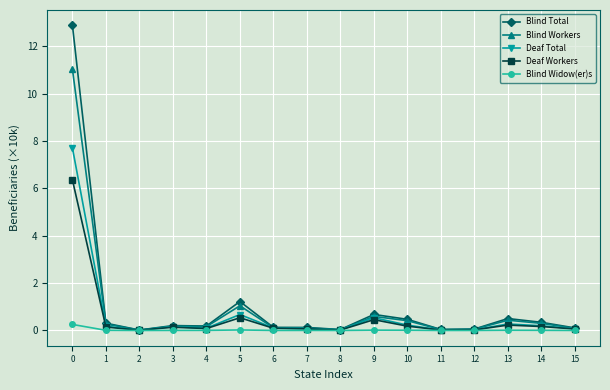

The Deaf Total series shows 0.7 at 5. True or false?

True